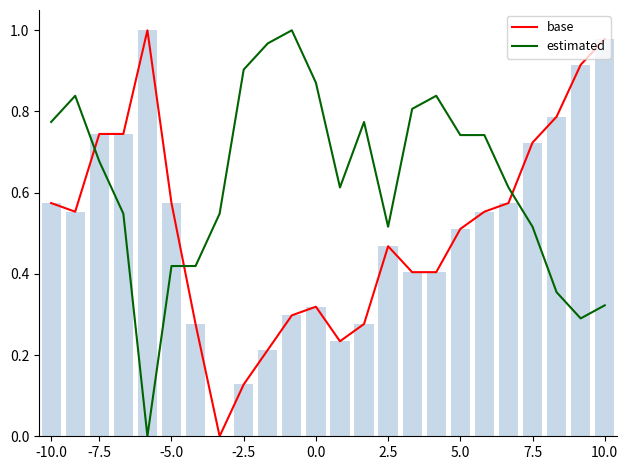

How many series are shown in this chart?

2